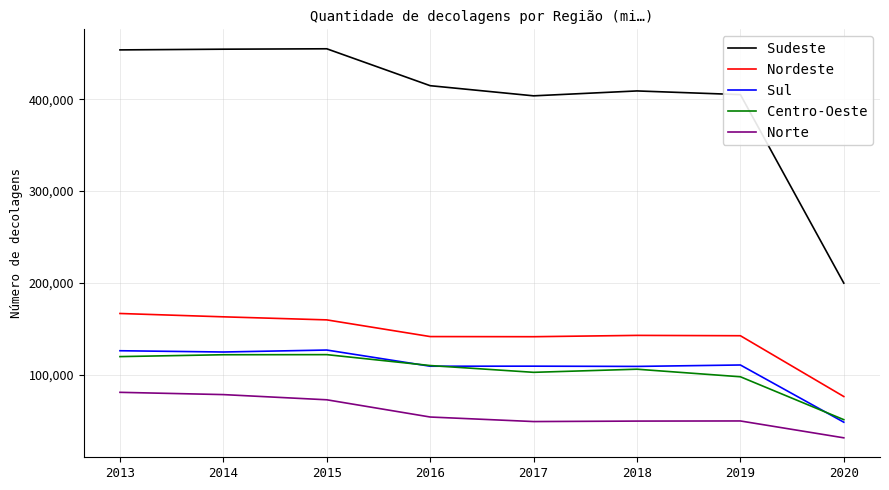

What is the difference between the second highest and second lowest values in the Sudeste series?

50855